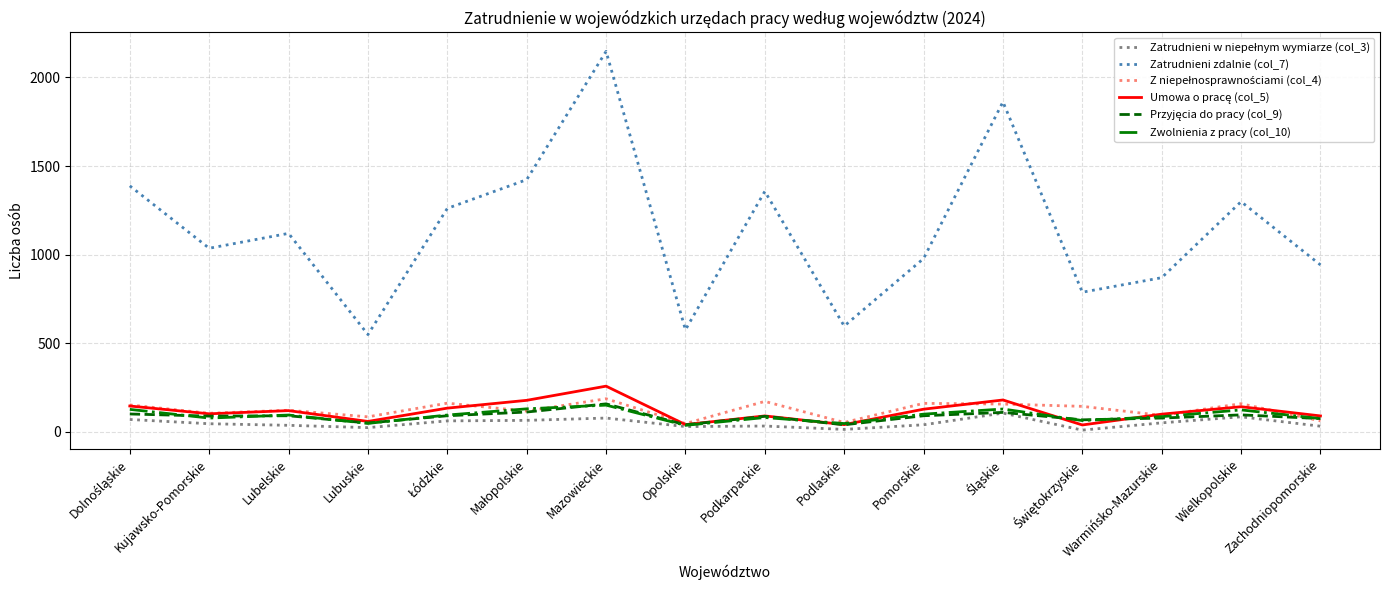

True or false: Zwolnienia z pracy (col_10) has a value of 78 at Kujawsko-Pomorskie.

True